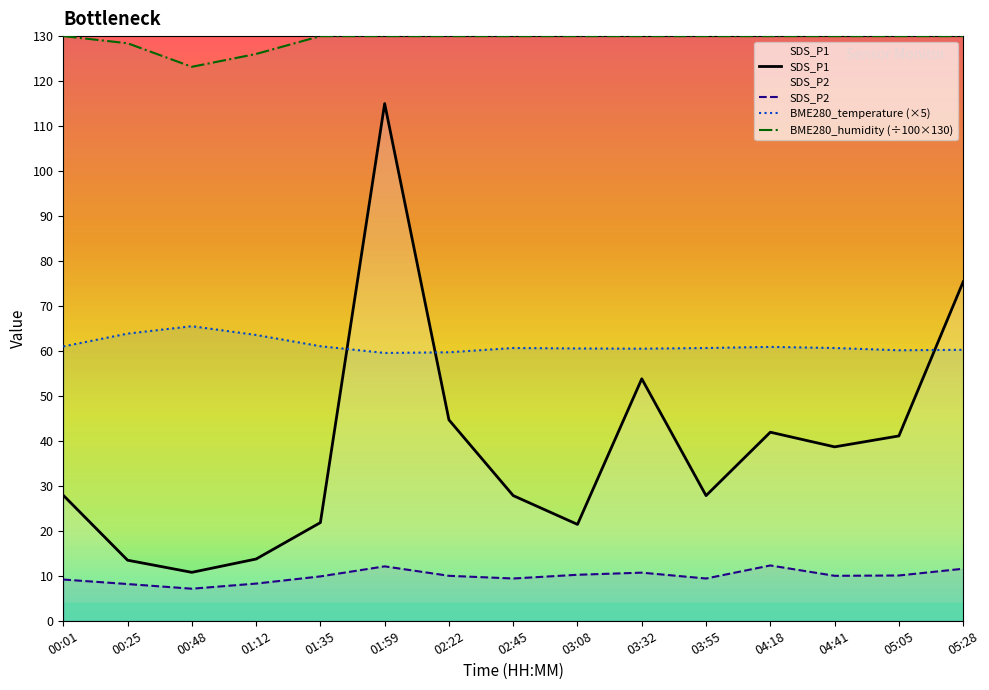

What is the spread (max minus min) of values at 05:28?

118.4